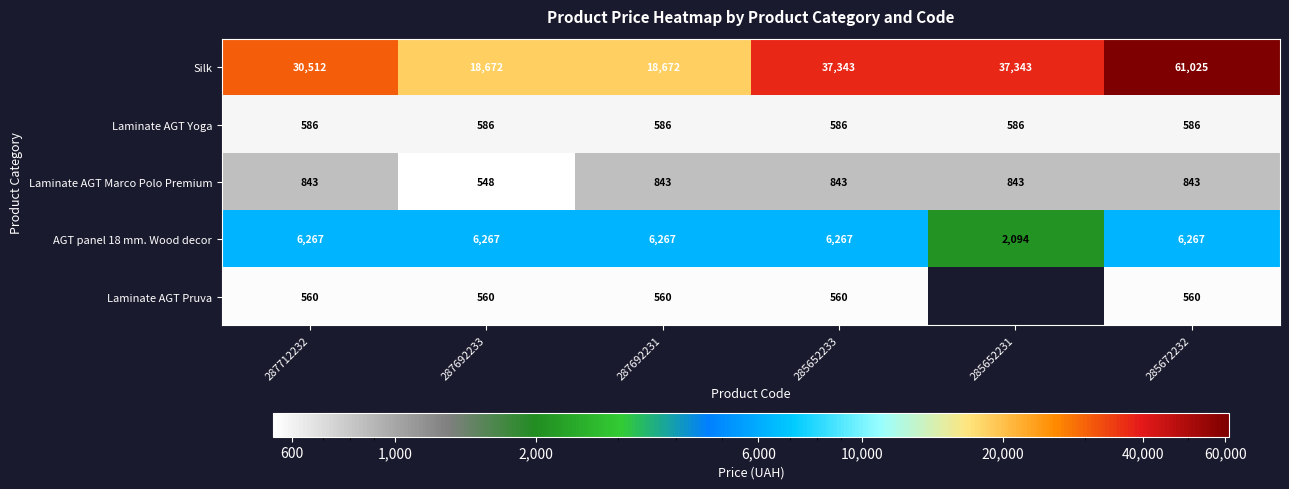

The Laminate AGT Yoga series shows 586.0 at 285652233. True or false?

True